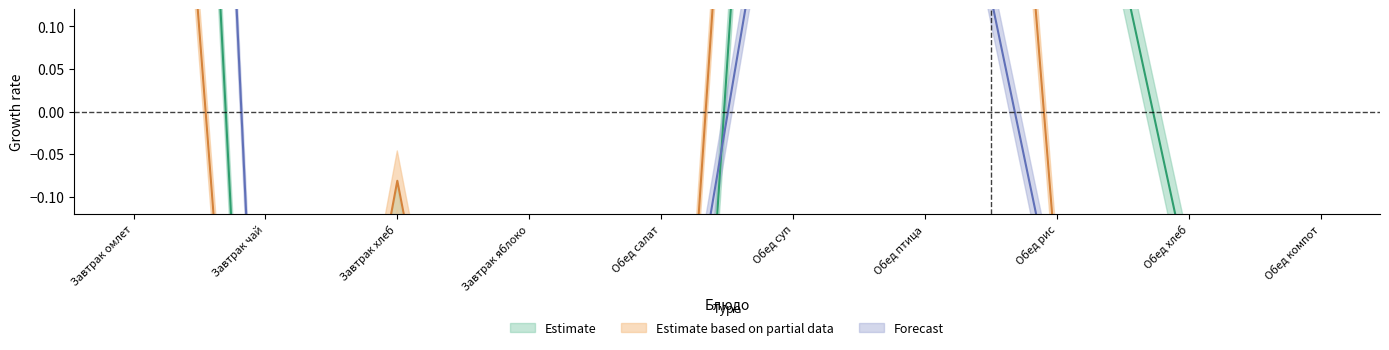

Reading left to right, transcribe all the data shown in this chart.

Estimate: 2.1	-0.9	-0.1	-1.1	-1.1	1.2	0.2	0.5	-0.2	-0.7
Estimate based on partial data: 1.1	-0.9	-0.1	-0.9	-0.8	1.5	1.7	-0.2	-0.6	-0.9
Forecast: 2.7	-0.6	-0.6	-0.6	-0.5	0.5	0.5	-0.2	-0.6	-0.6